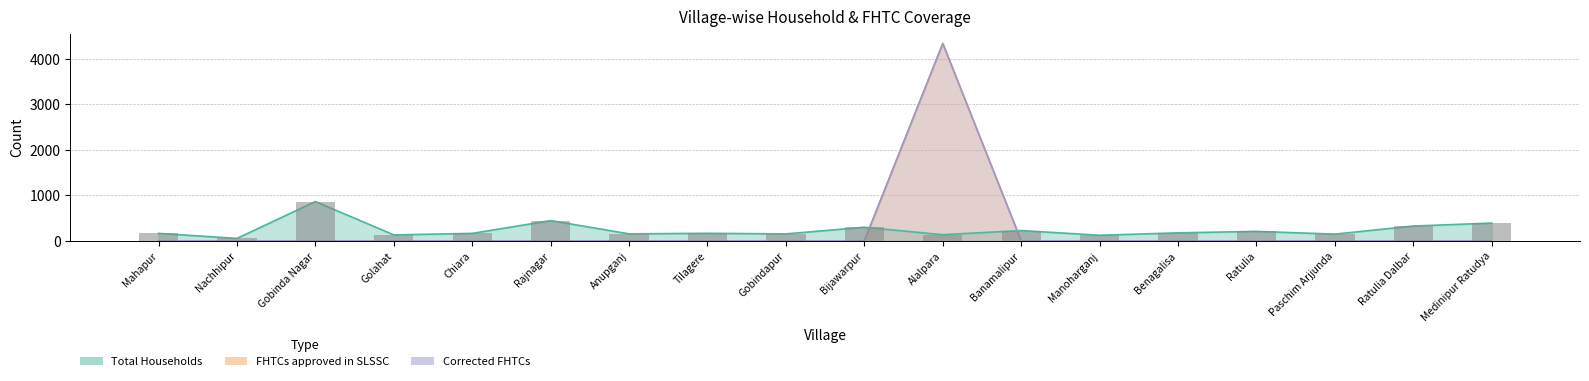

Which category has the highest value across all series?

Alalpara